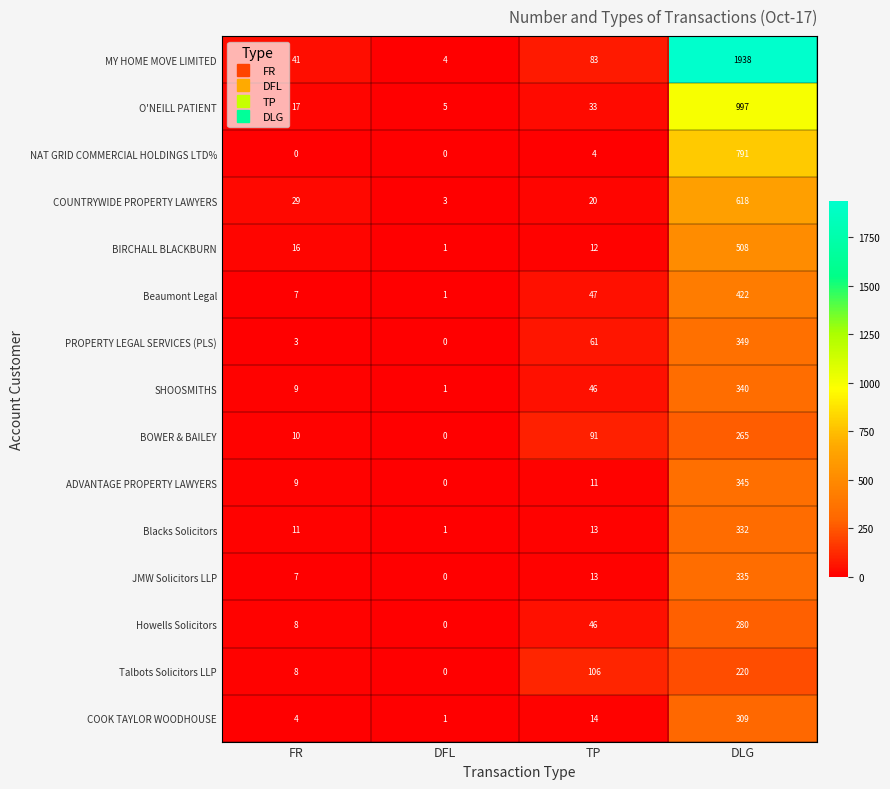

What is the difference between the Talbots Solicitors LLP values at DLG and TP?

114